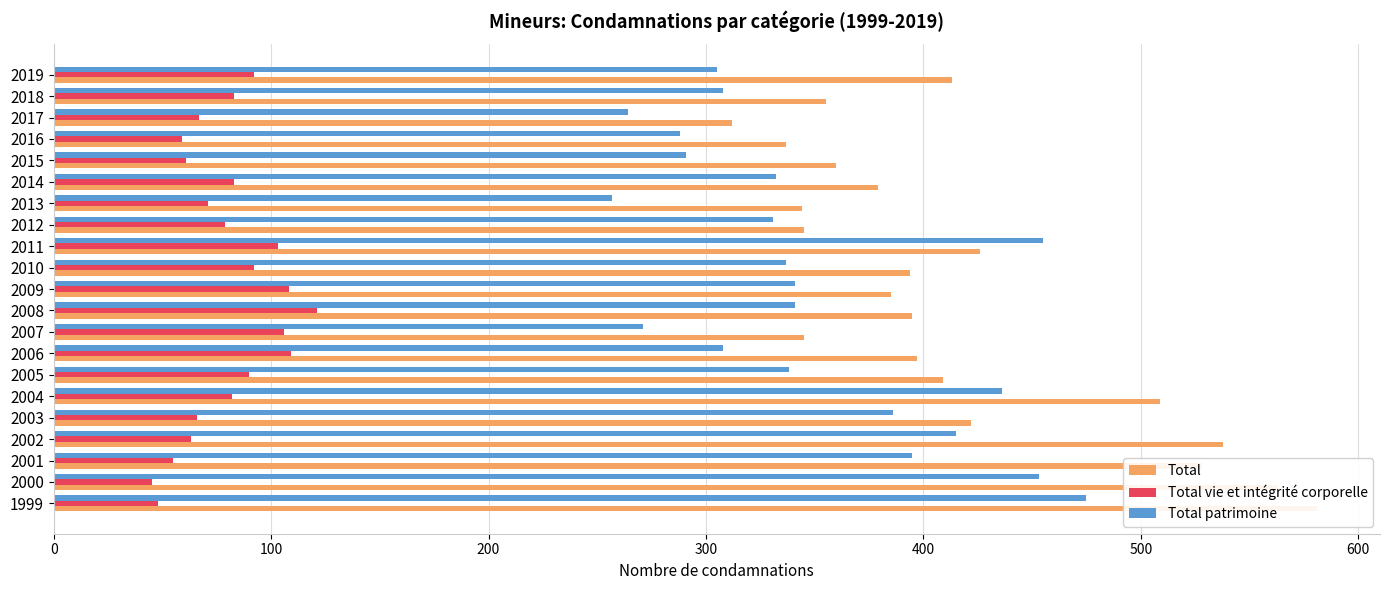

What are all the series names shown in the legend?

Total, Total vie et intégrité corporelle, Total patrimoine